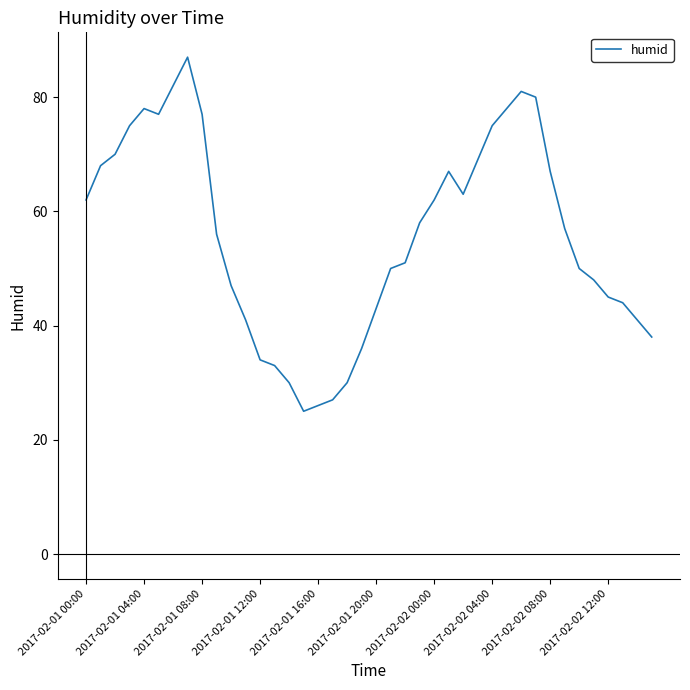

What is the difference between the maximum and minimum values?

62